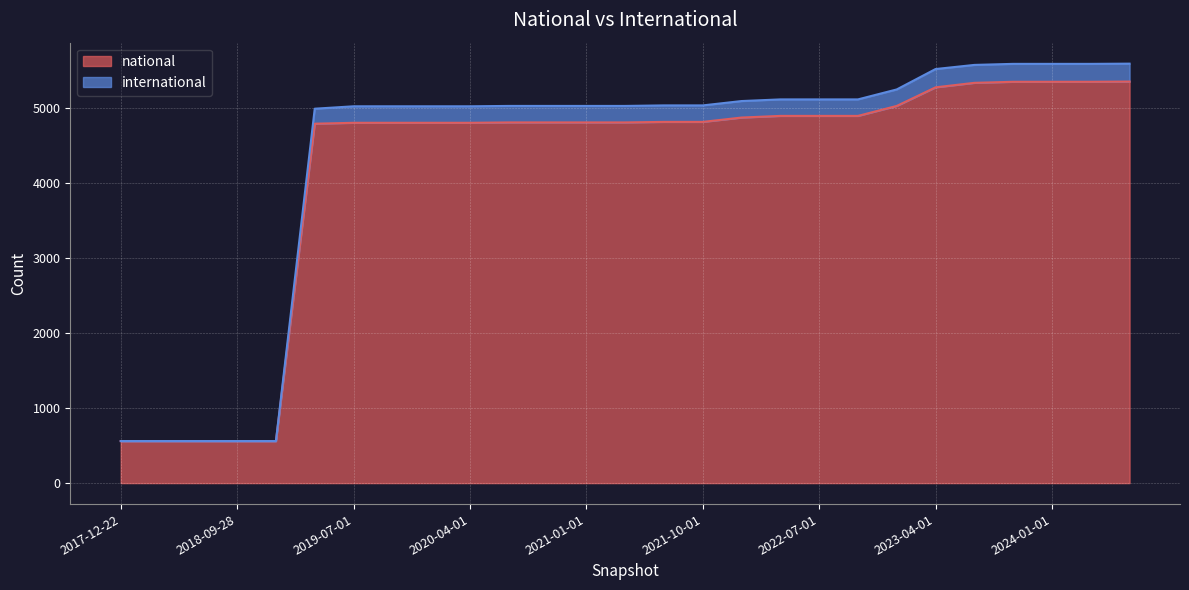

What is the maximum value for international?

5595